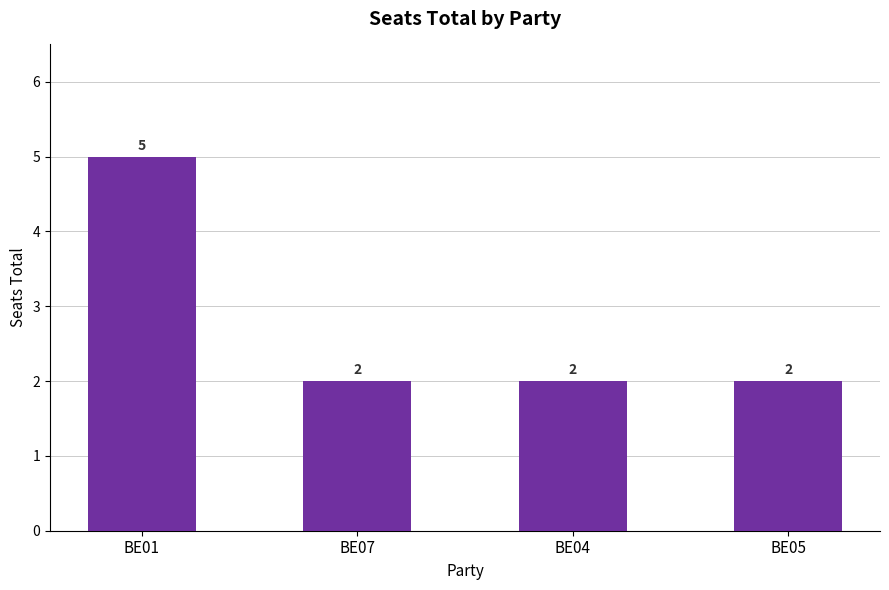

What value does the data have at BE04?

2